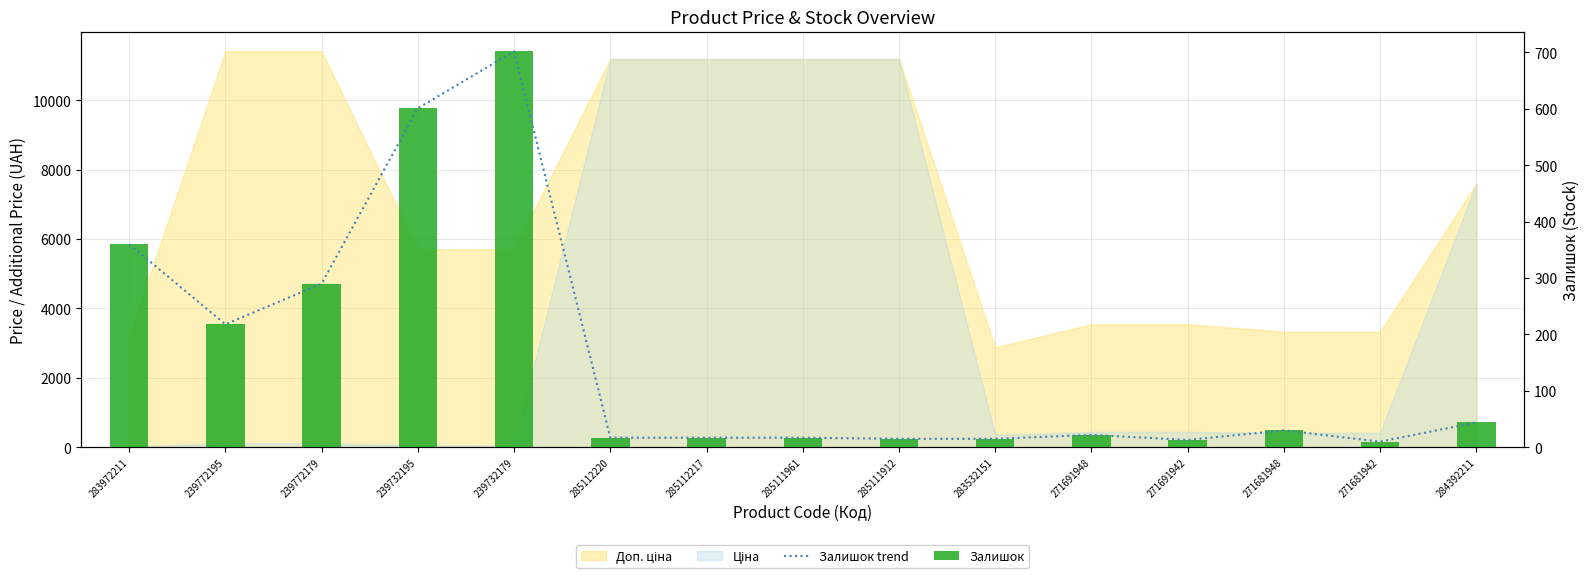

True or false: Залишок trend has a value of 66 at 284392211.

False